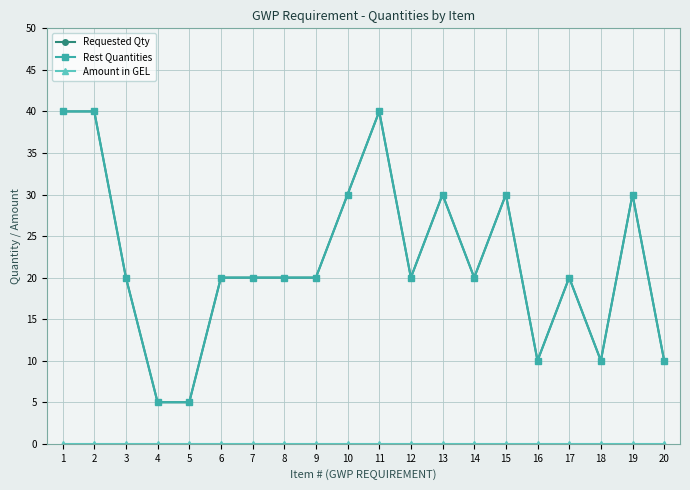

Rank the series at 7 from highest to lowest value.

Requested Qty, Rest Quantities, Amount in GEL